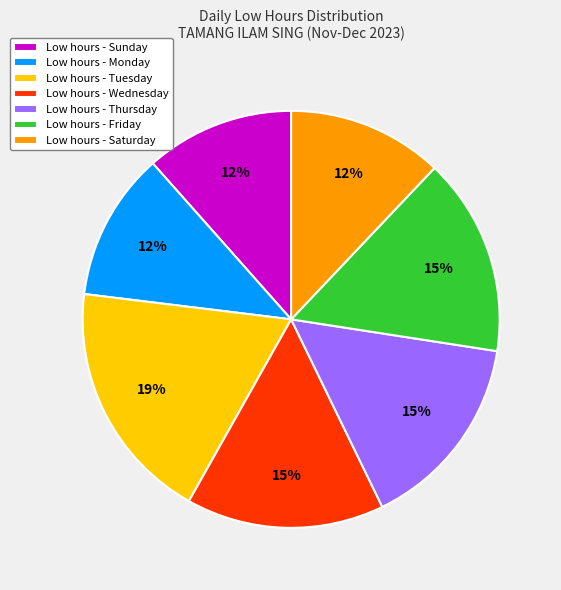

Does any single category account for the majority?

No